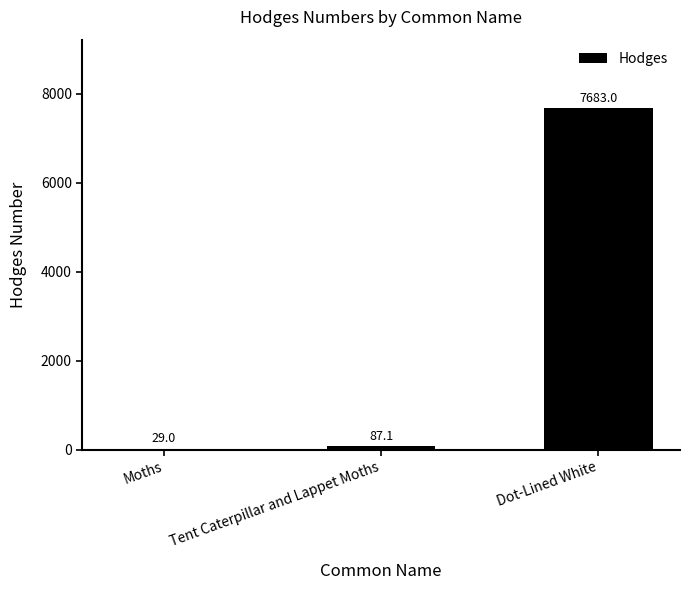

How many distinct data groups are displayed?

1